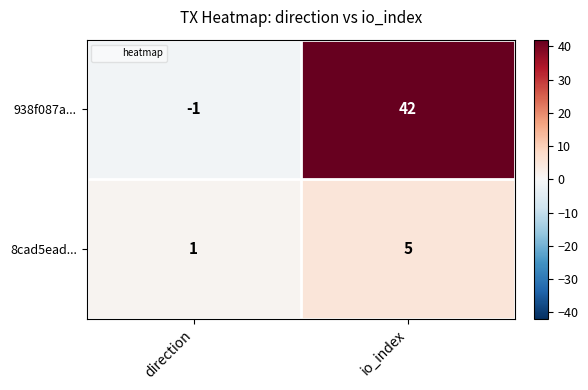

What is the difference between the 938f087a... values at io_index and direction?

43